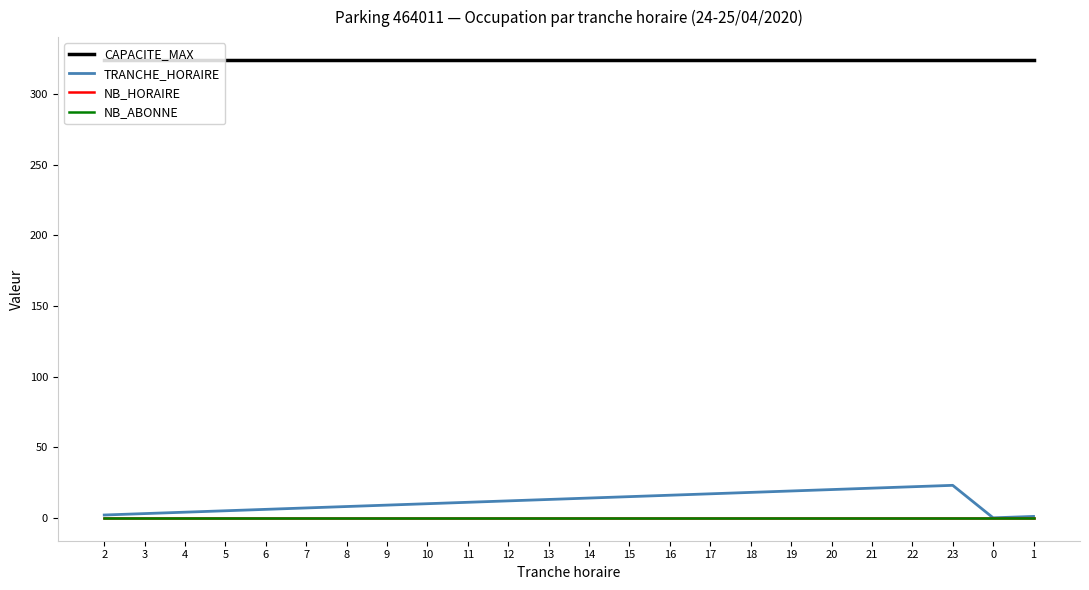

True or false: NB_HORAIRE has more than 2 interior local peaks.

False